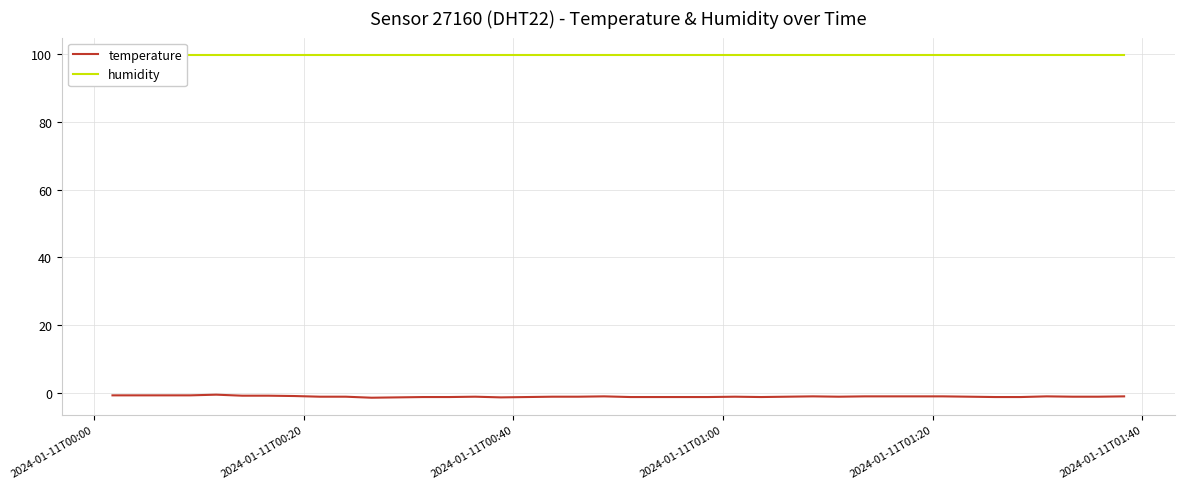

What is the difference between the second highest and minimum values in the temperature series?

0.7